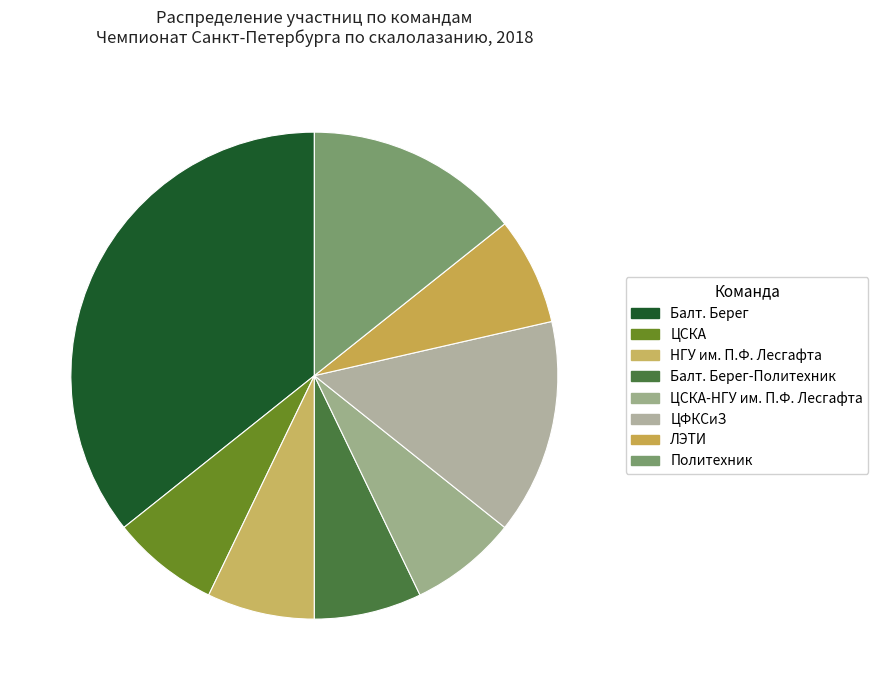

True or false: НГУ им. П.Ф. Лесгафта accounts for 7% of the total.

True